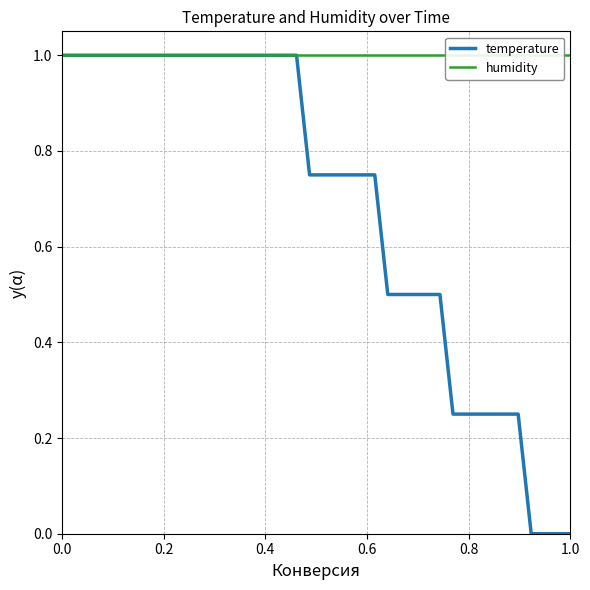

How many lines are shown in the chart?

2